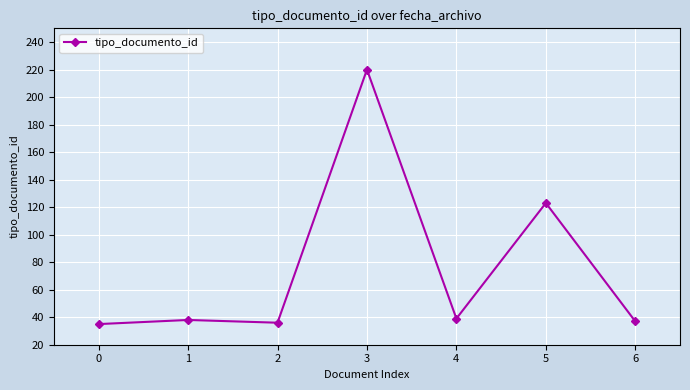

Is it true that the value at 4 is 52?

False